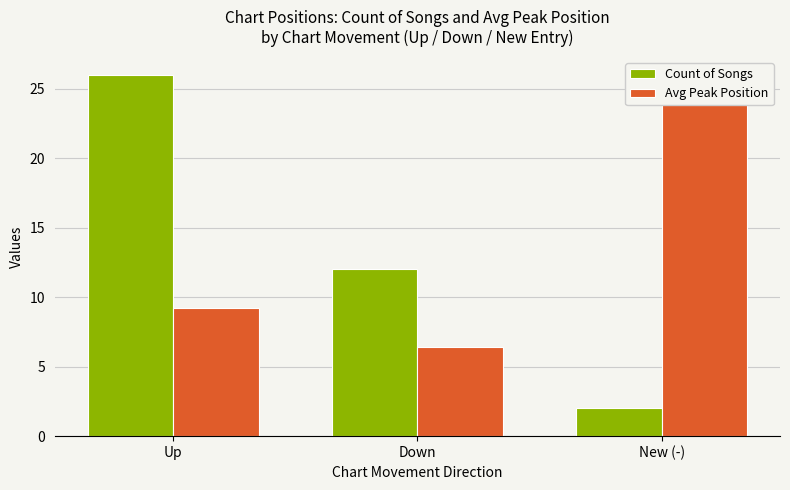

How many bars are there in each group?

2